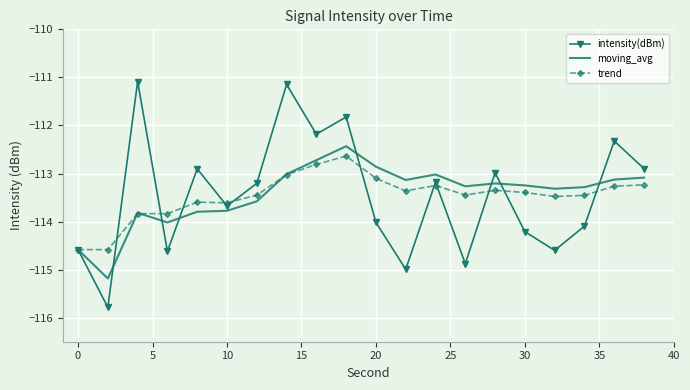

Which series has the largest range (max minus min)?

intensity(dBm)